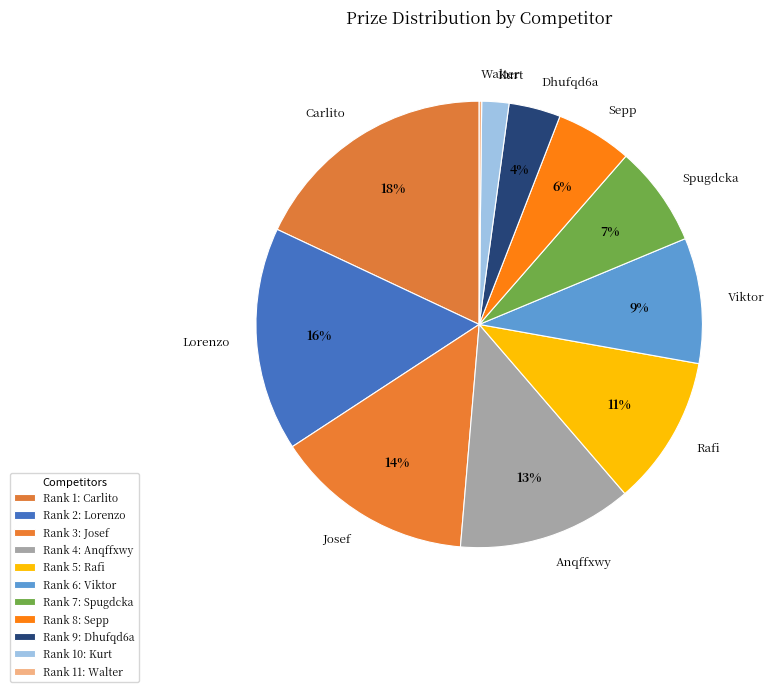

What percentage is the Anqffxwy slice, to the nearest percent?

13%